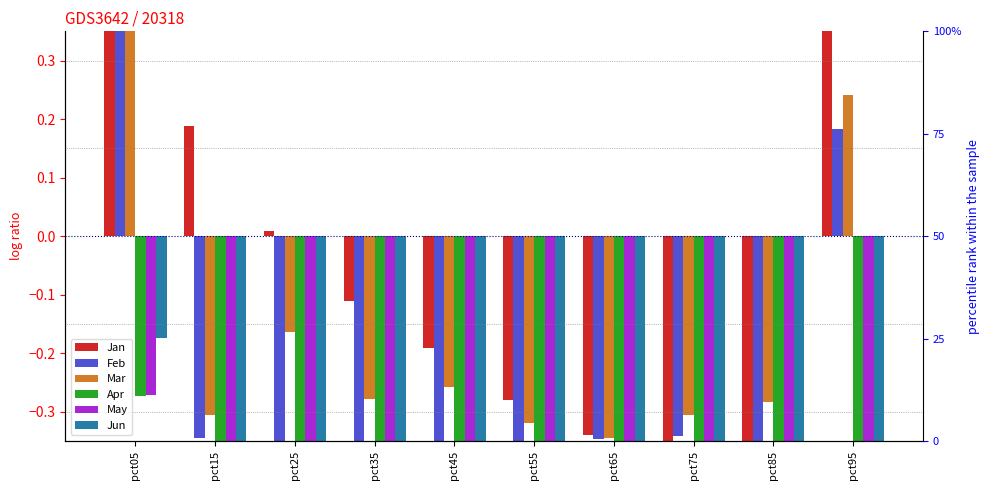

What is the difference between the second highest and minimum values in the Apr series?

0.2